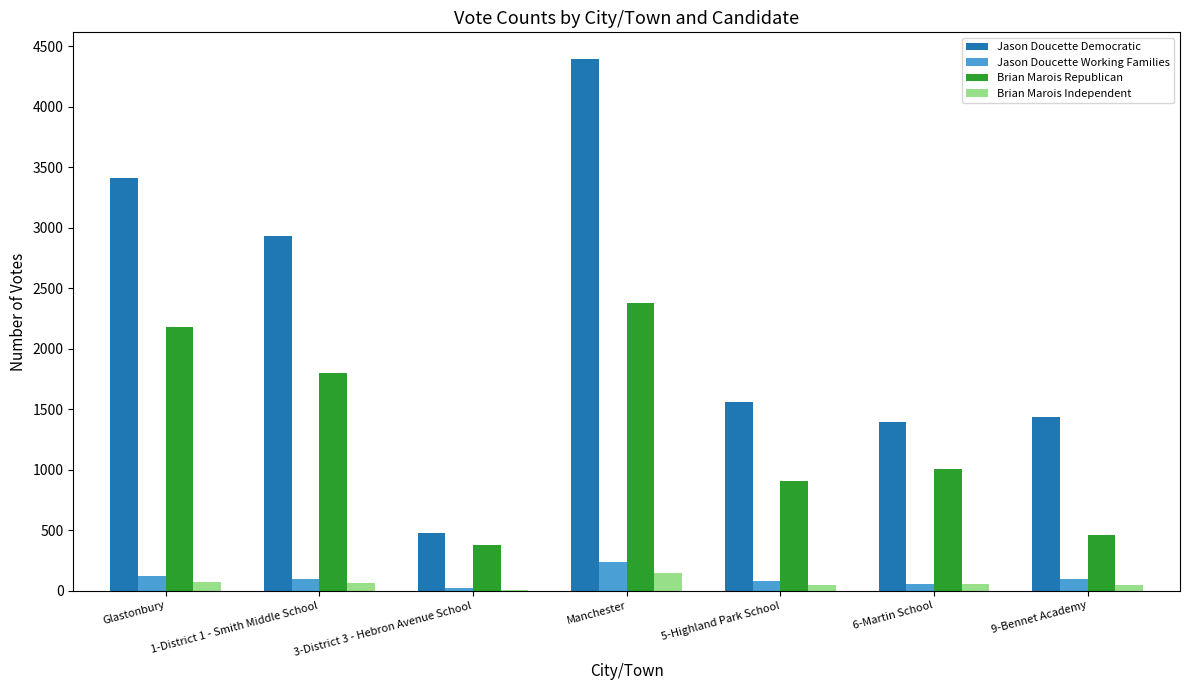

What is the average value of the Brian Marois Republican series?

1301